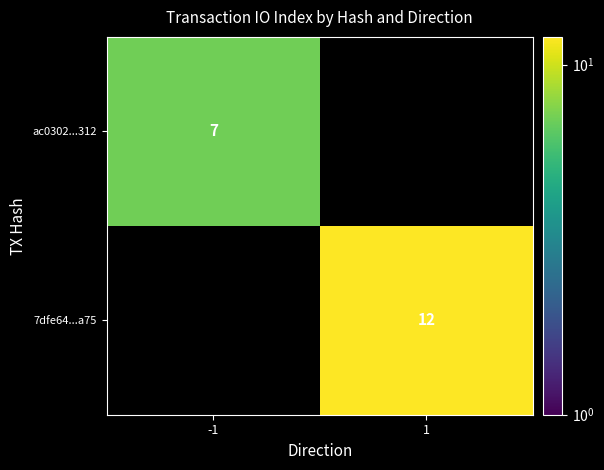

True or false: 7dfe64...a75 has a value of 12 at 1.

True